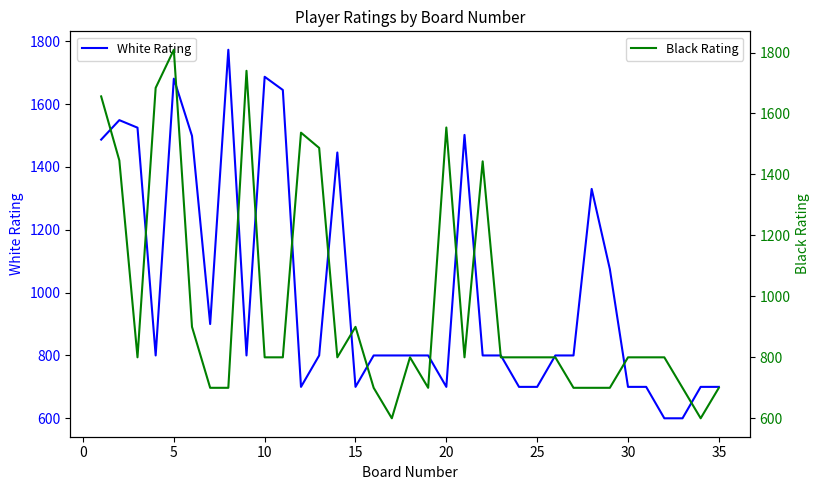

What is the lowest value of the White Rating series?

600